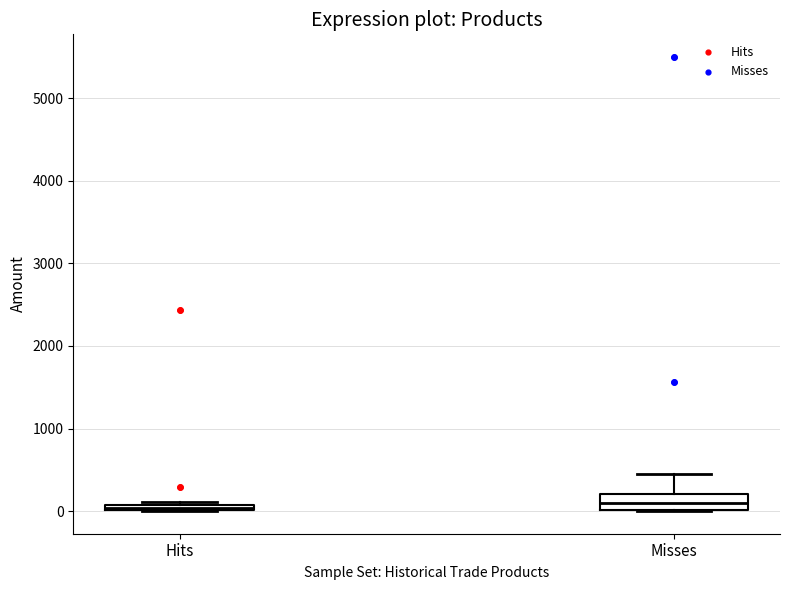

Comparing the boxes themselves (not the whiskers), which one is the tallest?

Misses